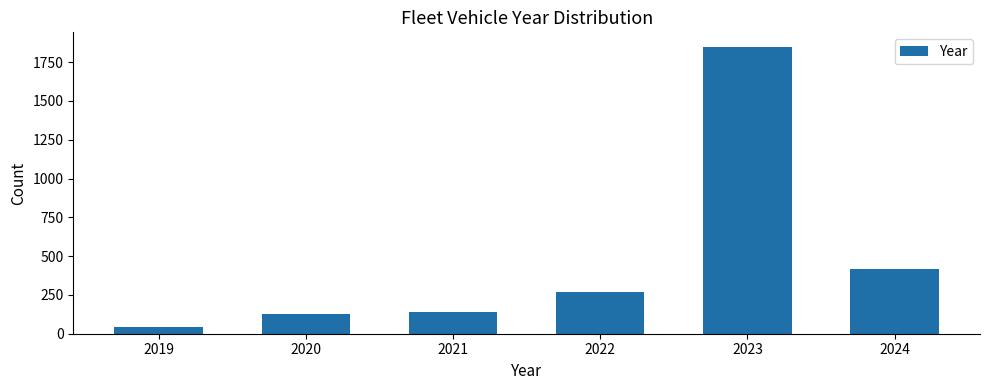

Reading left to right, extract all data points from this chart.

2019=45	2020=130	2021=140	2022=270	2023=1850	2024=417